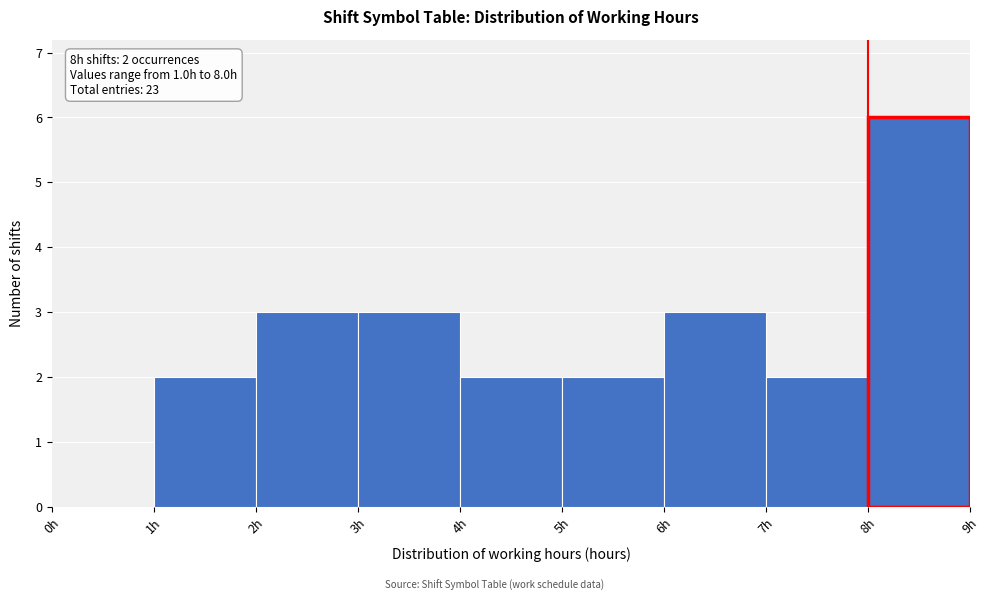

Over which range of the x-axis is the bar tallest?

8 to 9